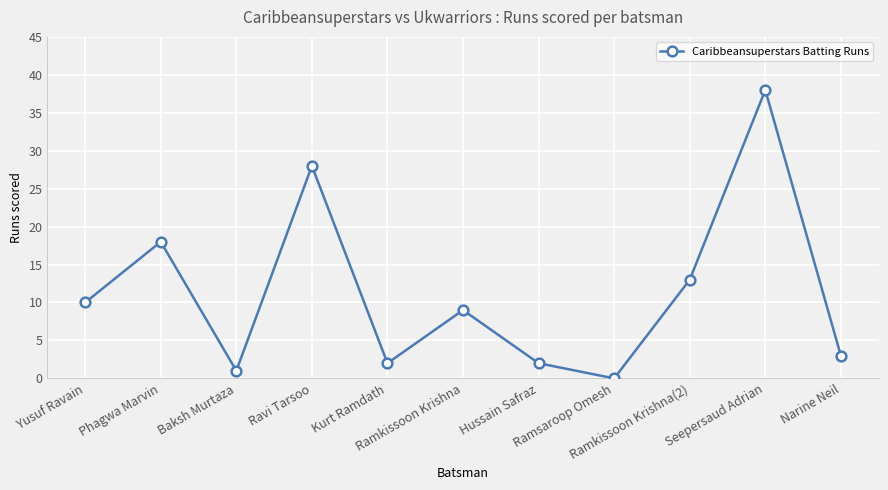

How many points are lower than both their immediate neighbors (excluding endpoints)?

3